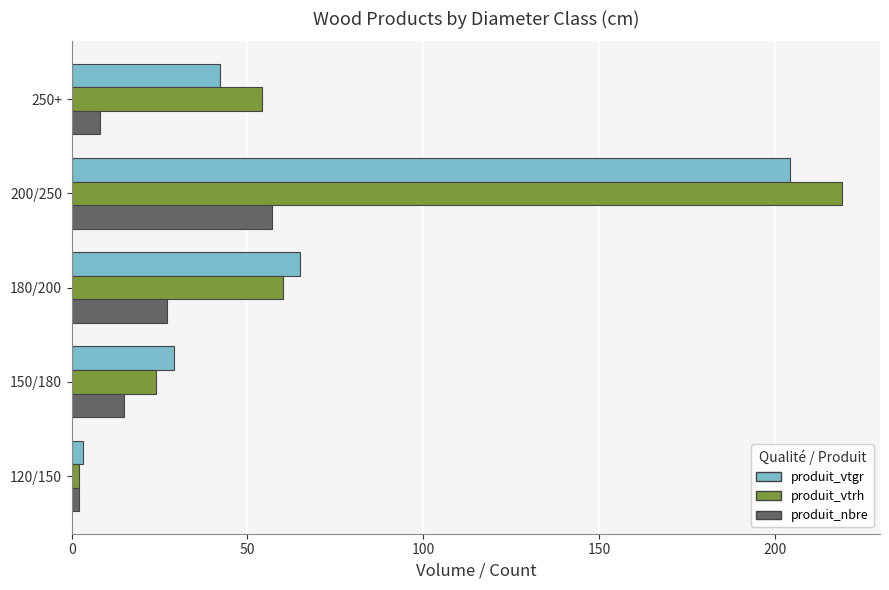

What is the greatest value displayed?

219.0